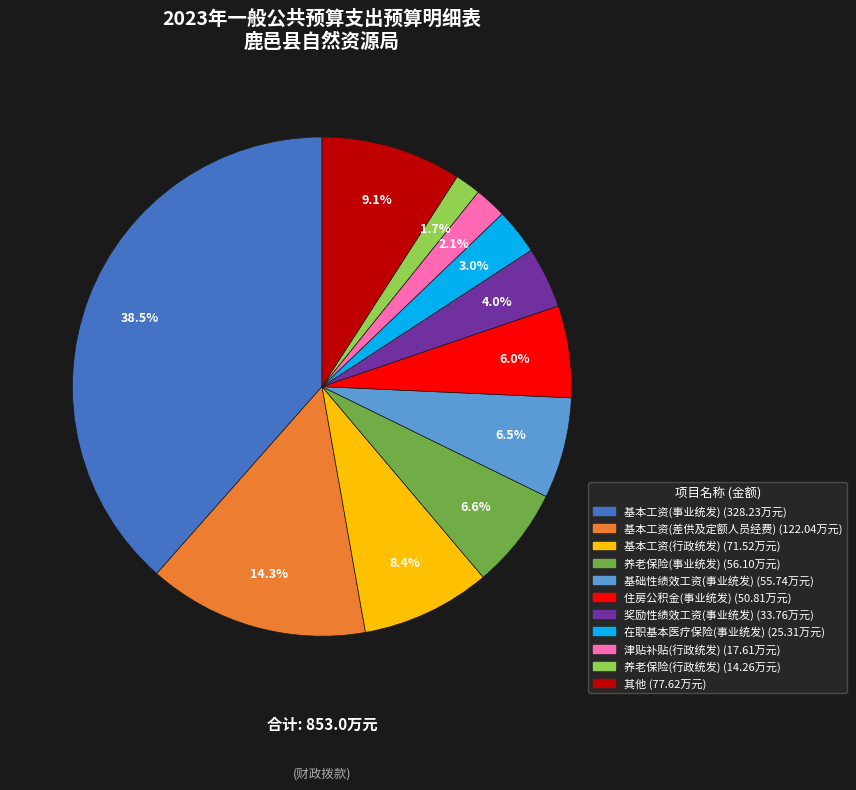

Is there a majority slice in this chart?

No